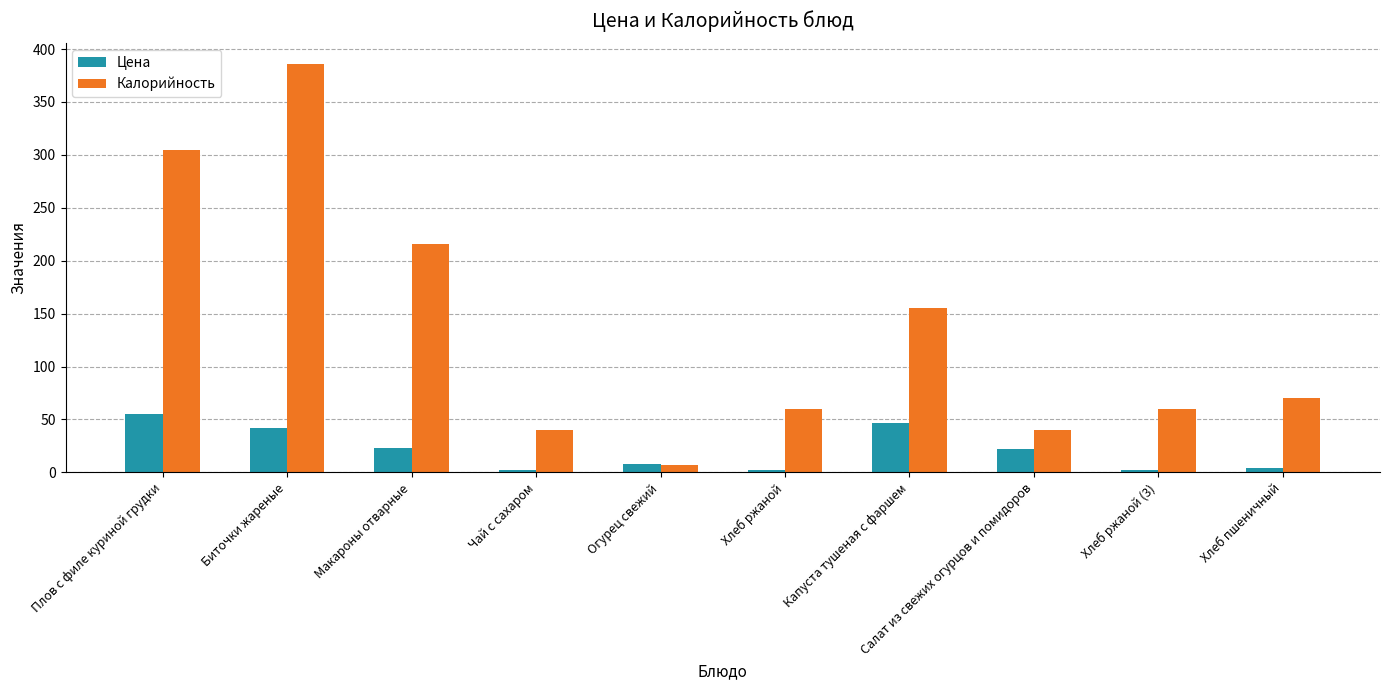

What is the value of the Калорийность bar at the 8th from the left?

40.0